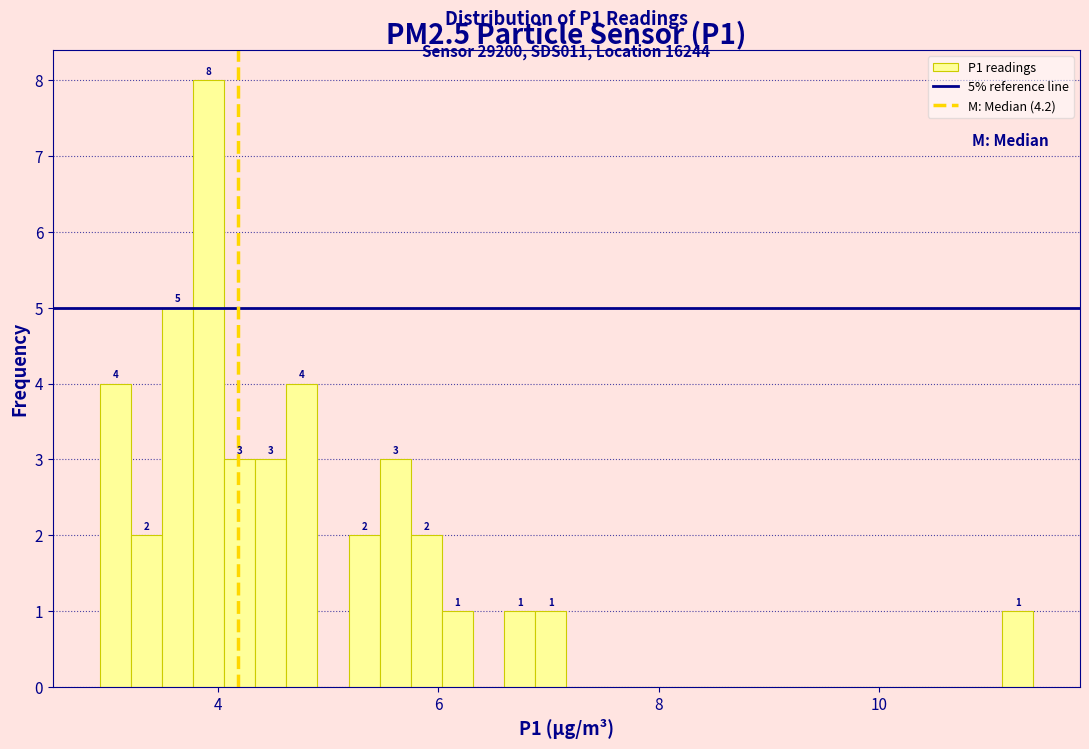

Around what value on the x-axis is the tallest bar? Give the approximate position of its centre, as read against the axis.

4.0